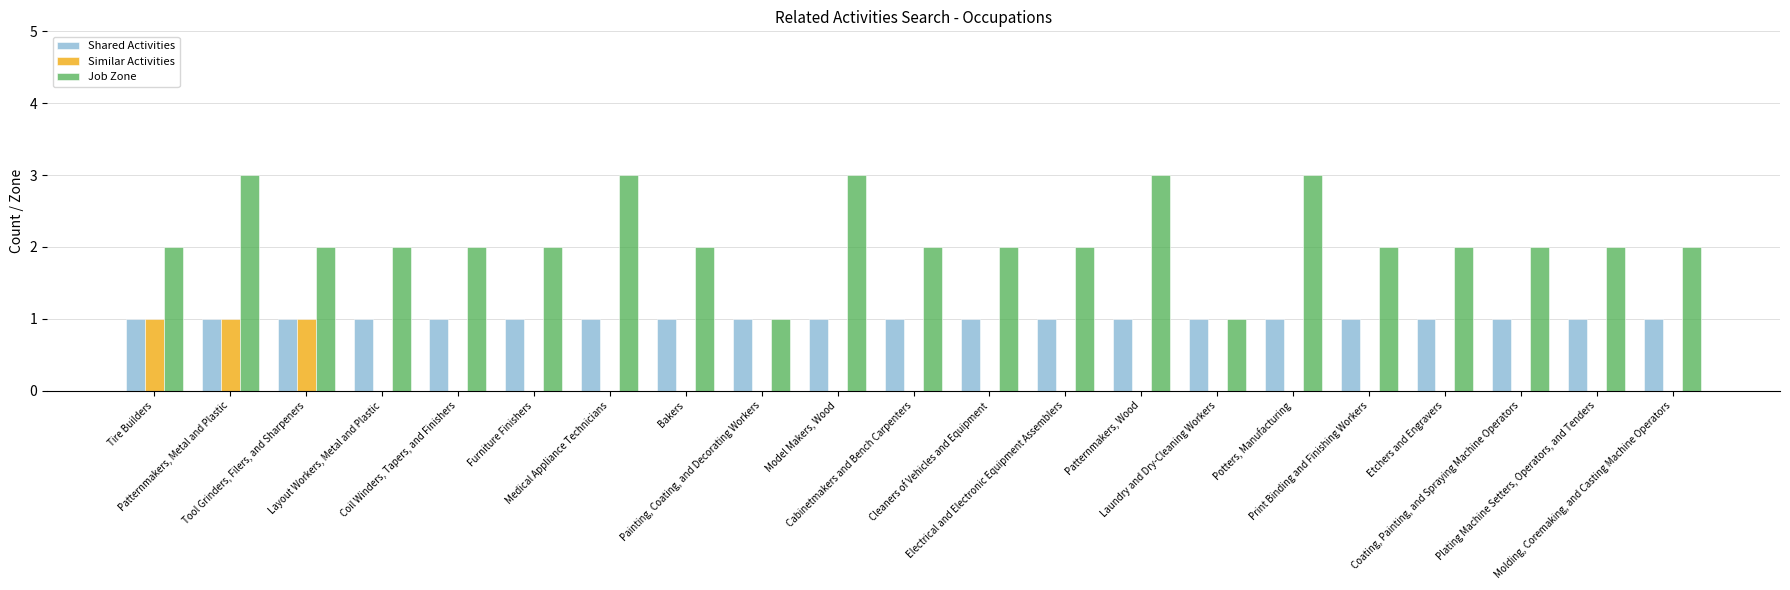

What is the greatest value displayed?

3